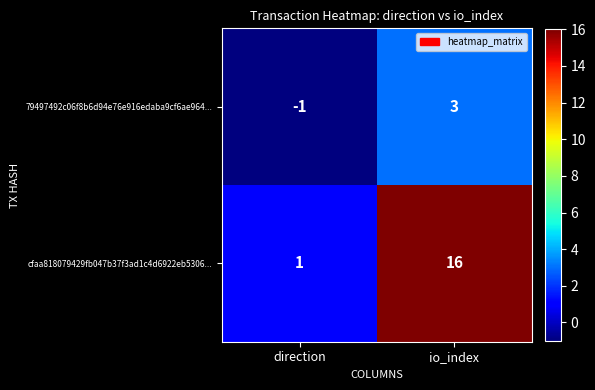

Where is 79497492c06f8b6d94e76e916edaba9cf6ae964... nearest to the value 1?

direction